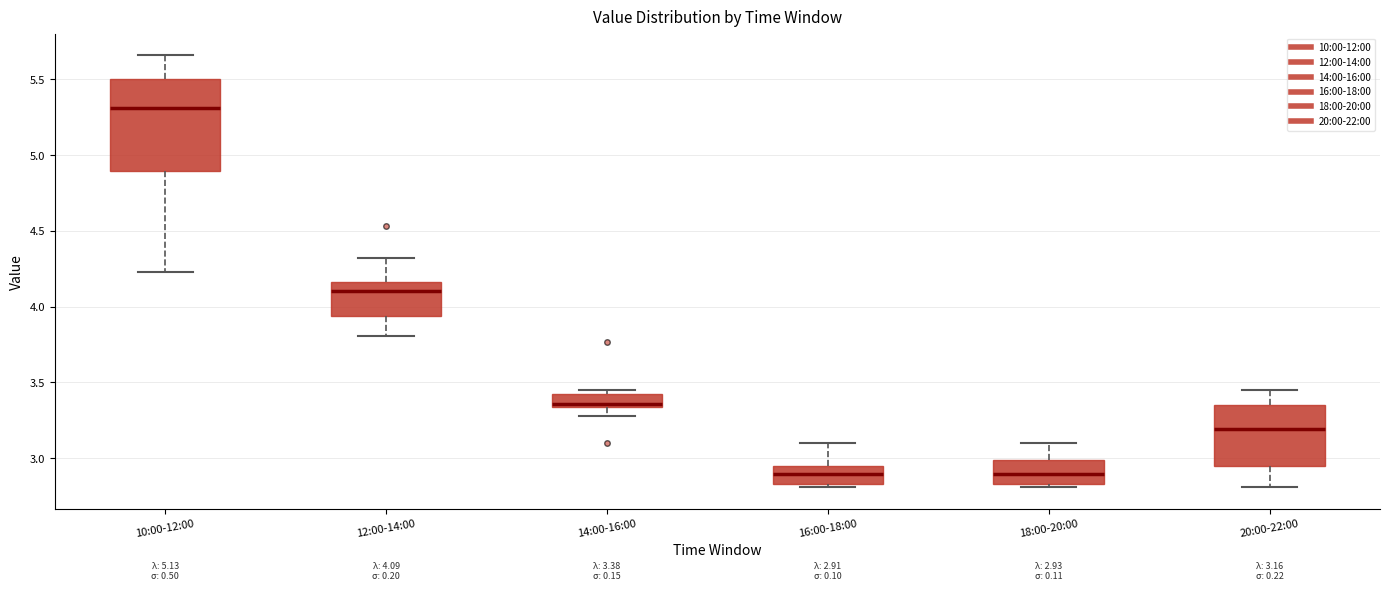

Comparing the boxes themselves (not the whiskers), which one is the tallest?

10:00-12:00